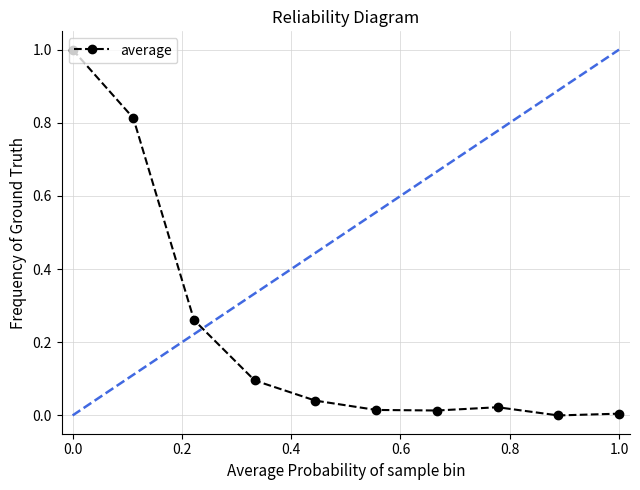

True or false: the data has more than 1 interior local peaks.

False